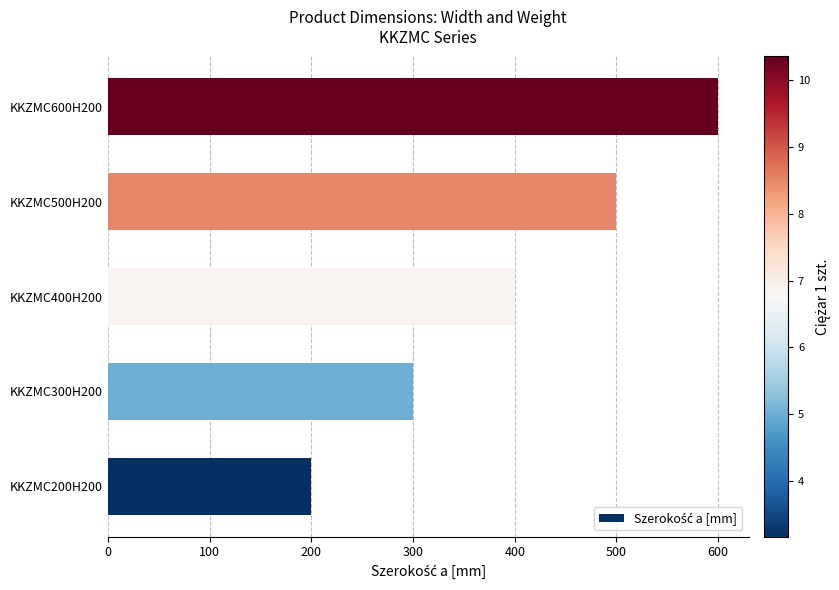

The chart shows a value of 430 at KKZMC300H200. True or false?

False